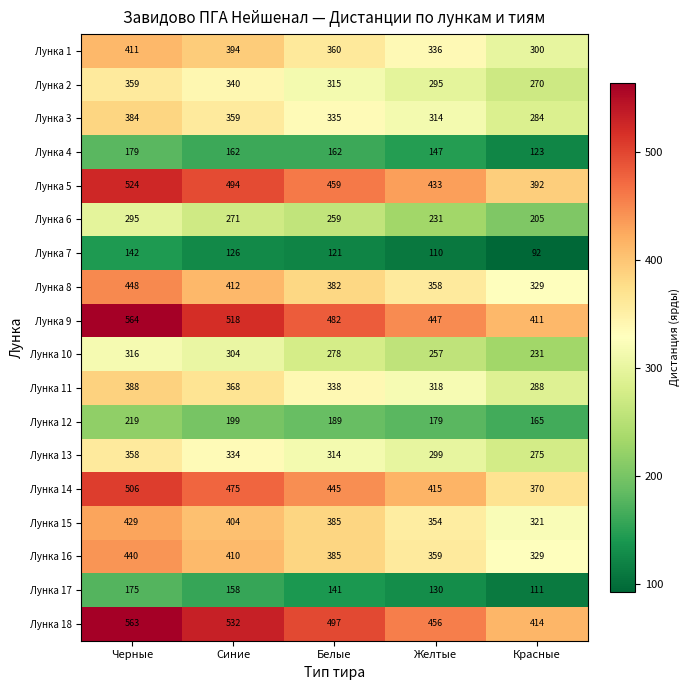

What is the spread (max minus min) of values at Черные?

422